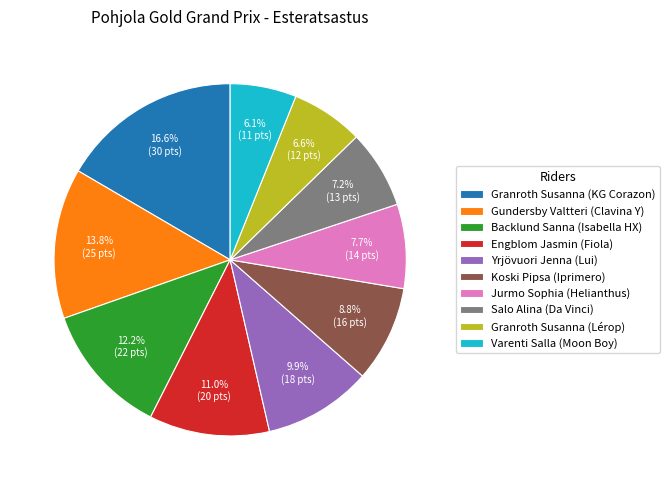

True or false: Backlund Sanna (Isabella HX) accounts for 7% of the total.

False